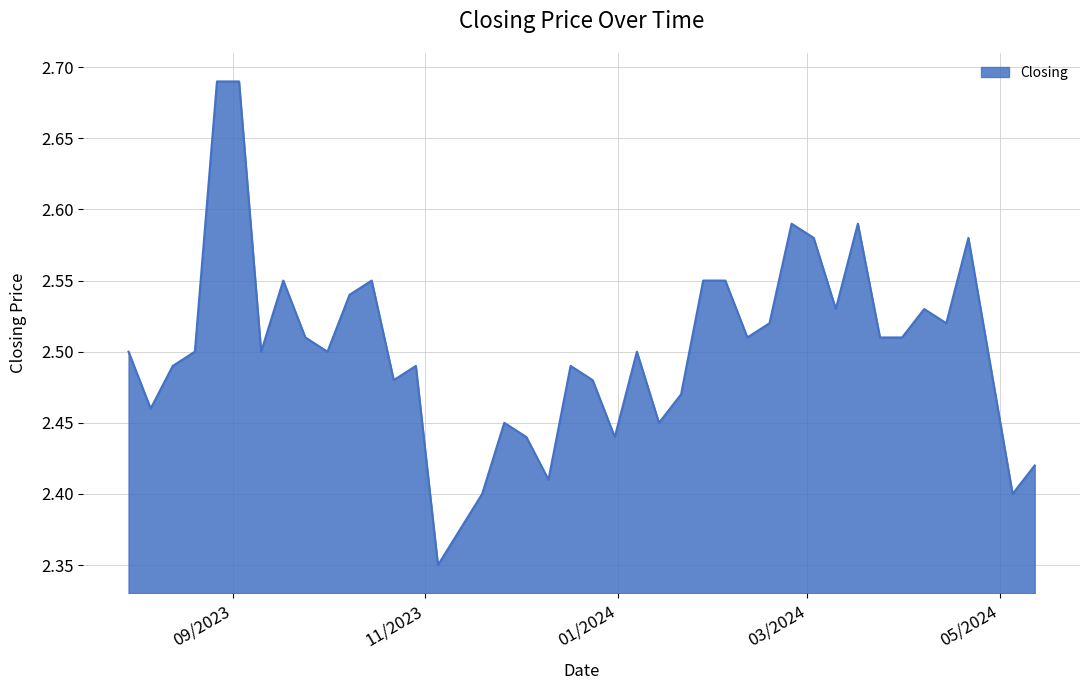

What is the difference between the second highest and second lowest values?

0.3